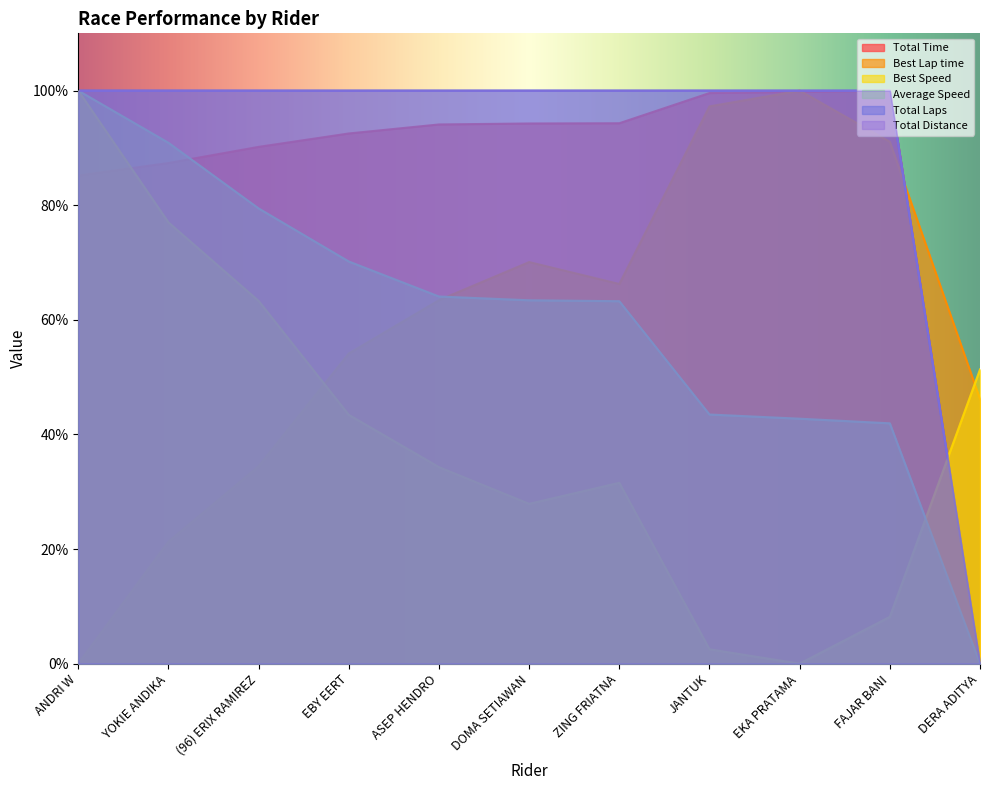

How many values in the Best Lap time series exceed 63?

6